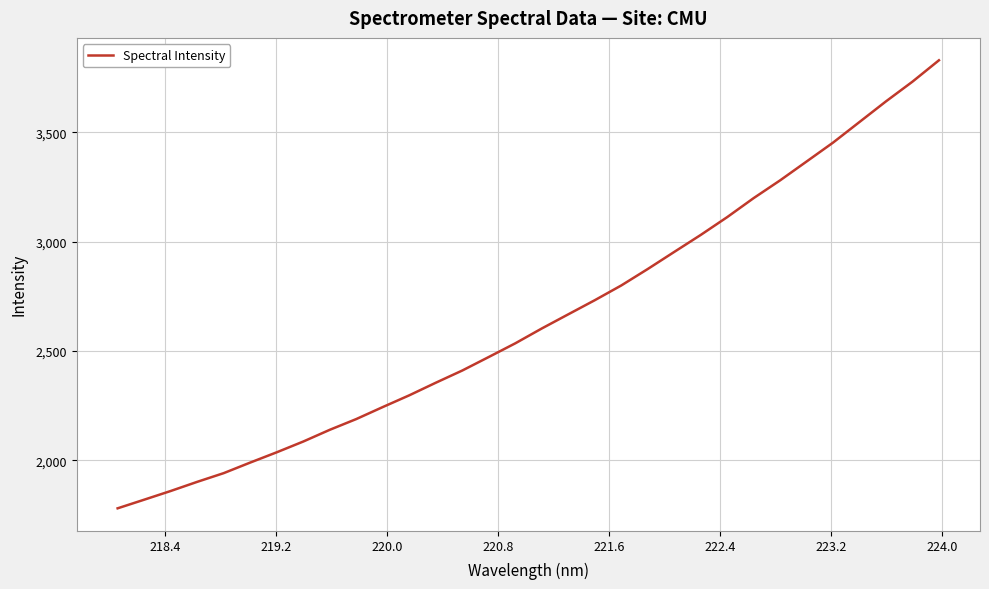

What is the minimum value shown in the chart?

1780.4